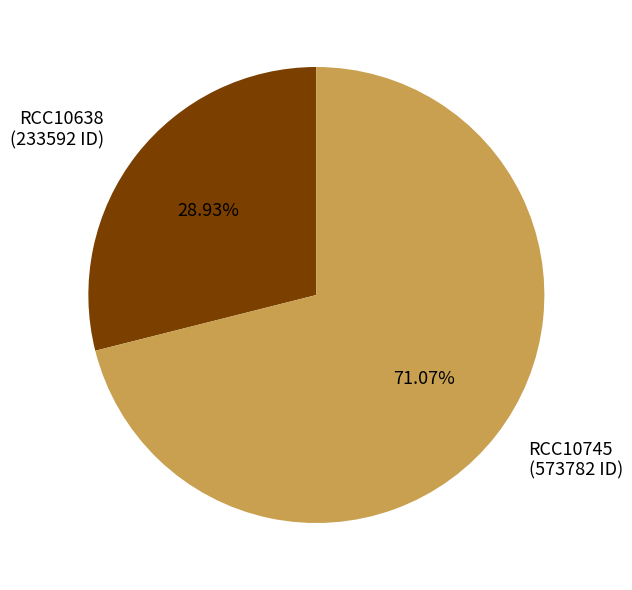

Count the number of slices in the pie.

2